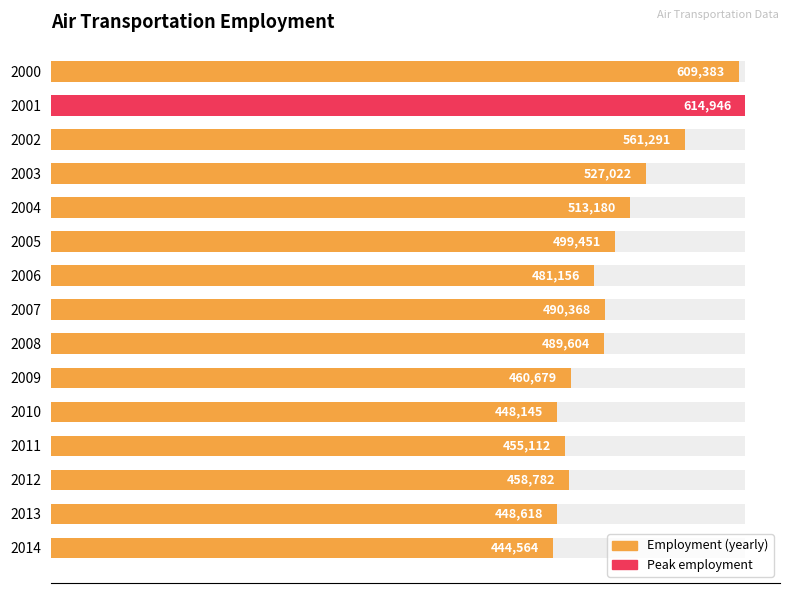

What is the difference between the second highest and minimum values?

164819